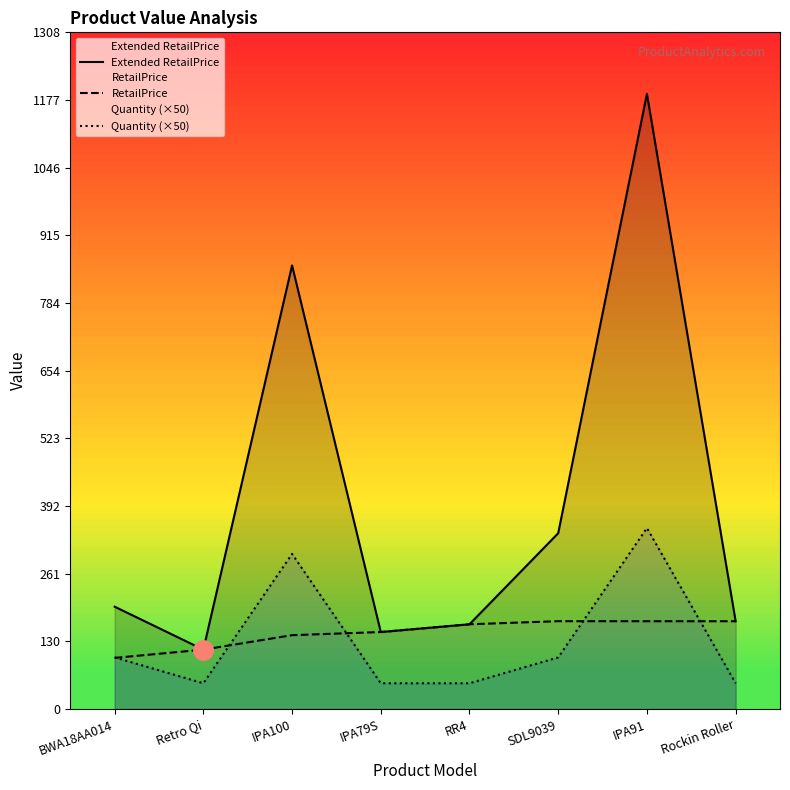

Reading left to right, transcribe all the data shown in this chart.

Extended RetailPrice: BWA18AA014=198.0	Retro Qi=115.0	IPA100=857.6	IPA79S=149.0	RR4=164.0	SDL9039=340.0	IPA91=1189.2	Rockin Roller=169.9
RetailPrice: BWA18AA014=99.0	Retro Qi=115.0	IPA100=142.9	IPA79S=149.0	RR4=164.0	SDL9039=170.0	IPA91=169.9	Rockin Roller=169.9
Quantity (×50): BWA18AA014=100.0	Retro Qi=50.0	IPA100=300.0	IPA79S=50.0	RR4=50.0	SDL9039=100.0	IPA91=350.0	Rockin Roller=50.0